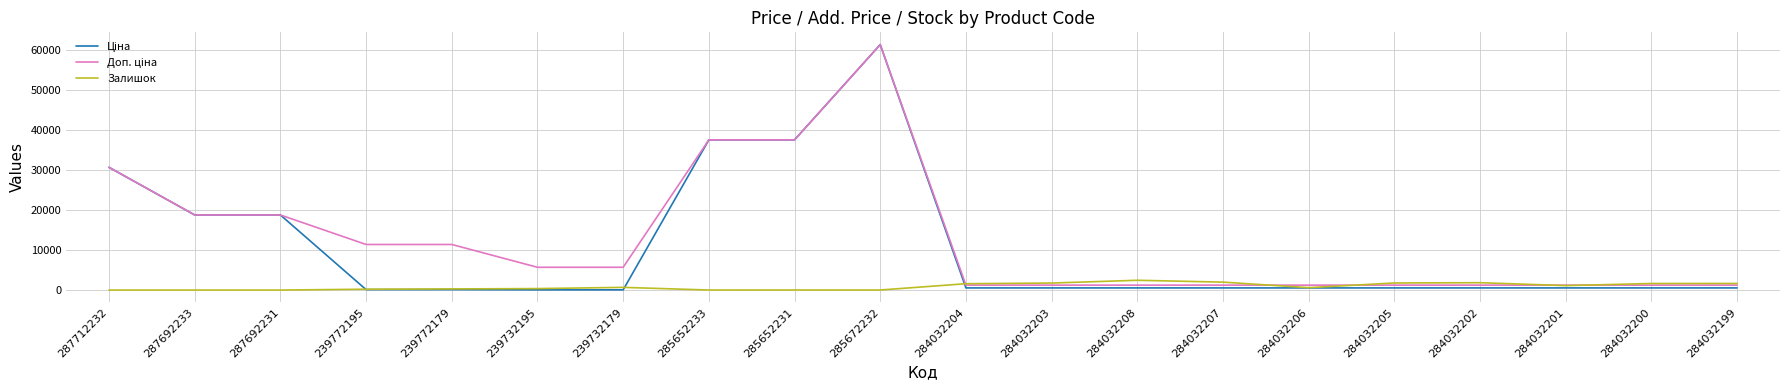

What is the approximate value of Залишок at 284032200?

1646.0